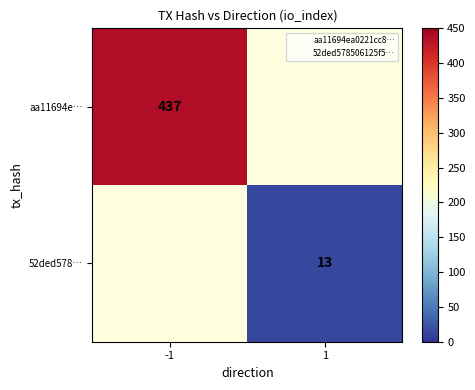

Rank the series at -1 from lowest to highest value.

52ded578…, aa11694e…